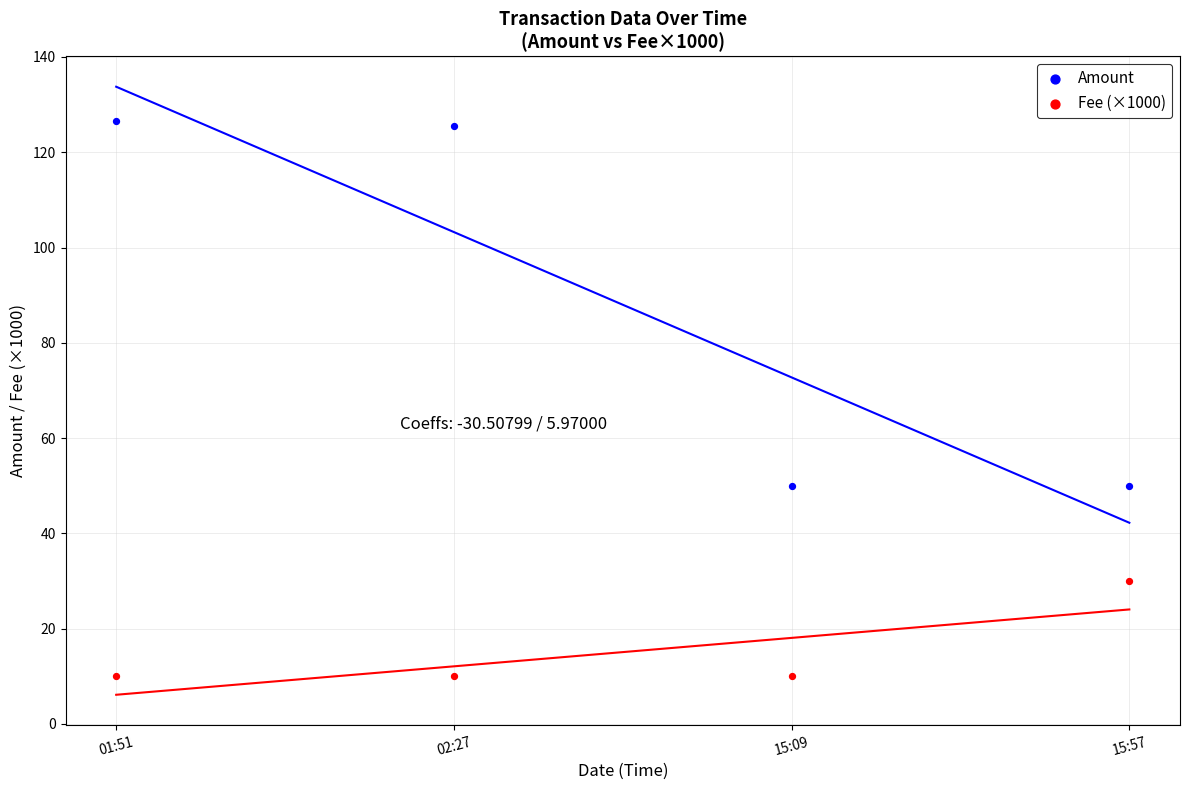

Which series contains the lowest Y value?

Fee (×1000)